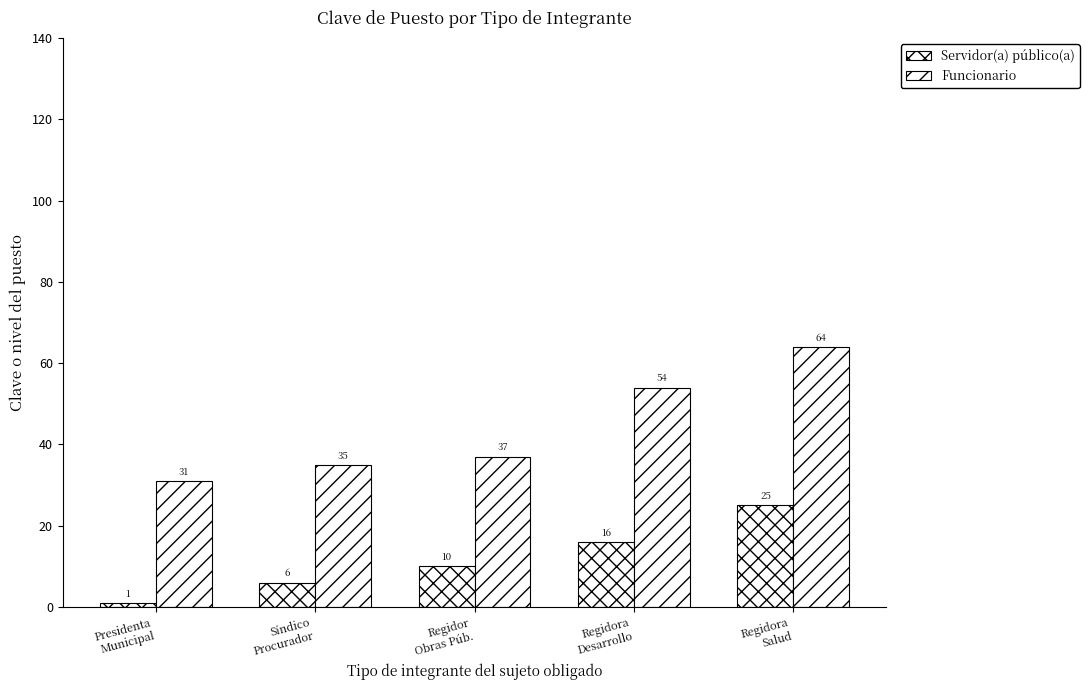

At which category is the sum across all series the highest?

Regidora
Salud